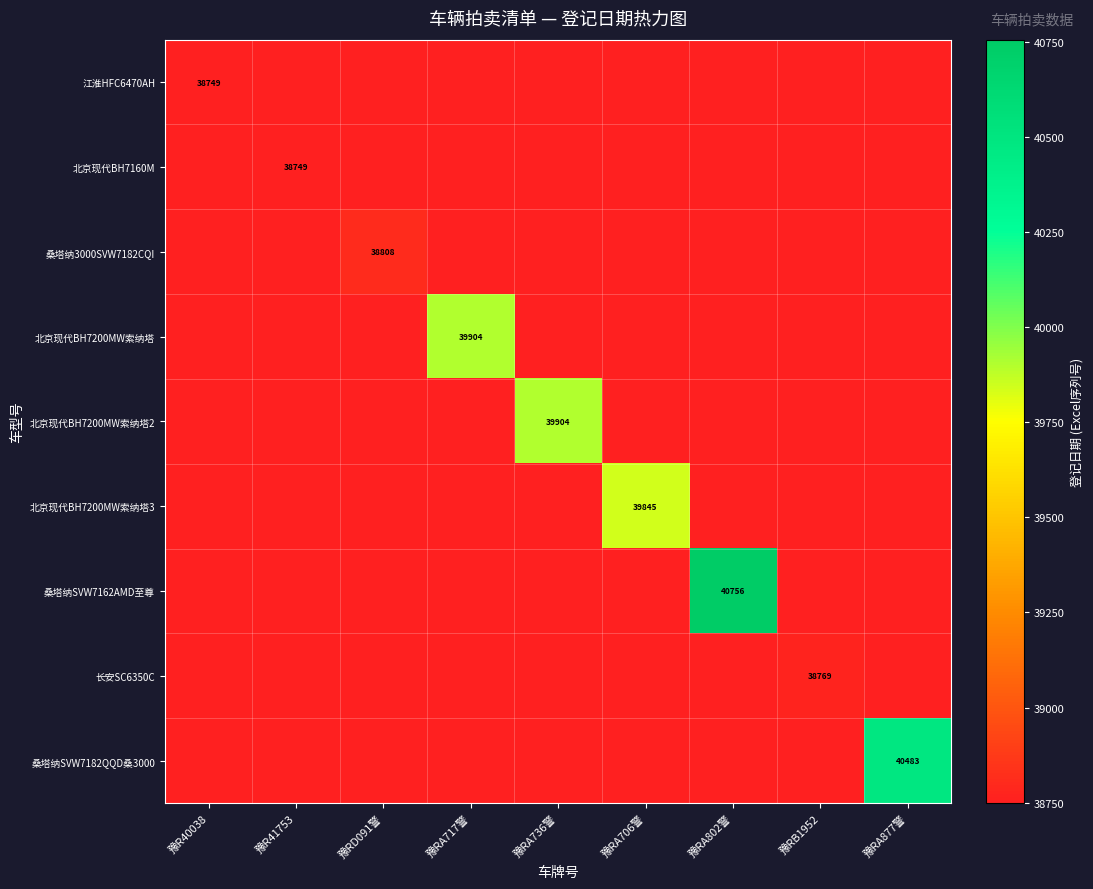

The 北京现代BH7200MW索纳塔3 series shows 9796 at 豫RA706警. True or false?

False